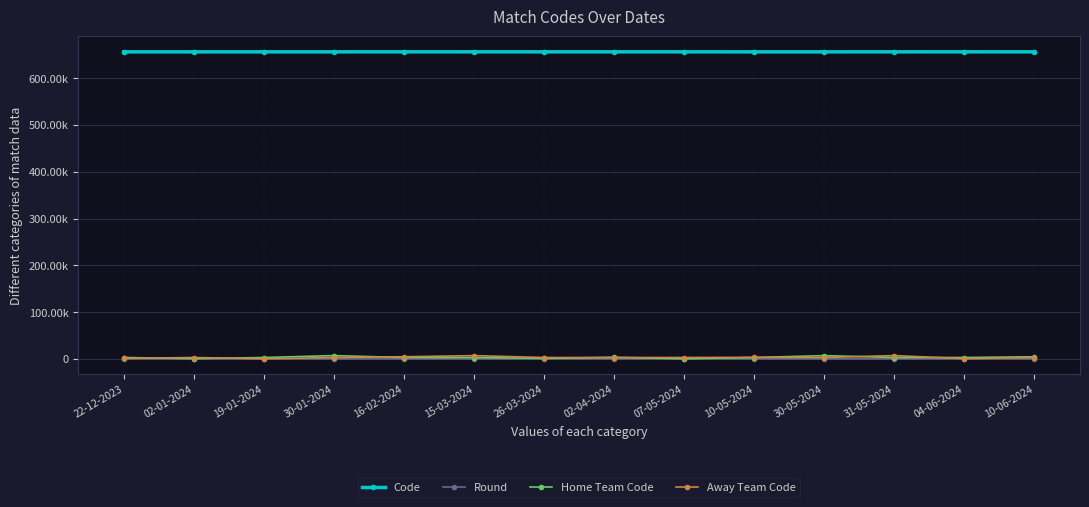

What are all the series names shown in the legend?

Code, Round, Home Team Code, Away Team Code